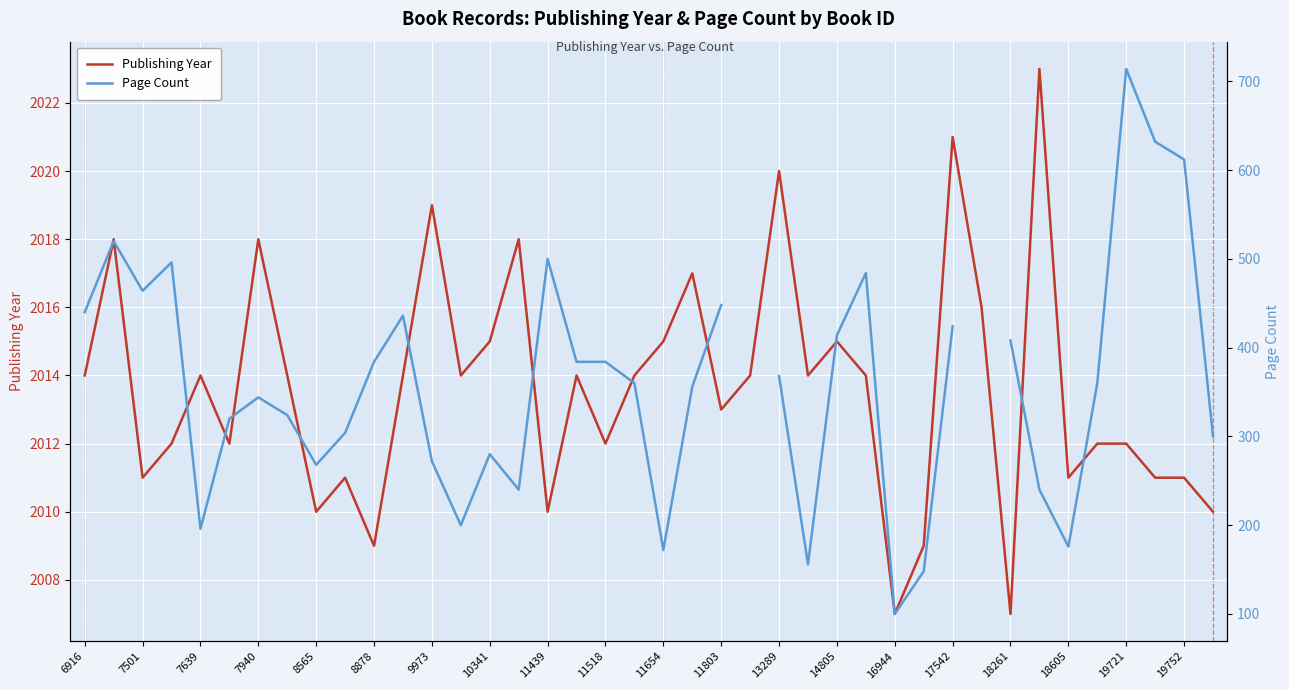

What is the highest value of the Publishing Year series?

2023